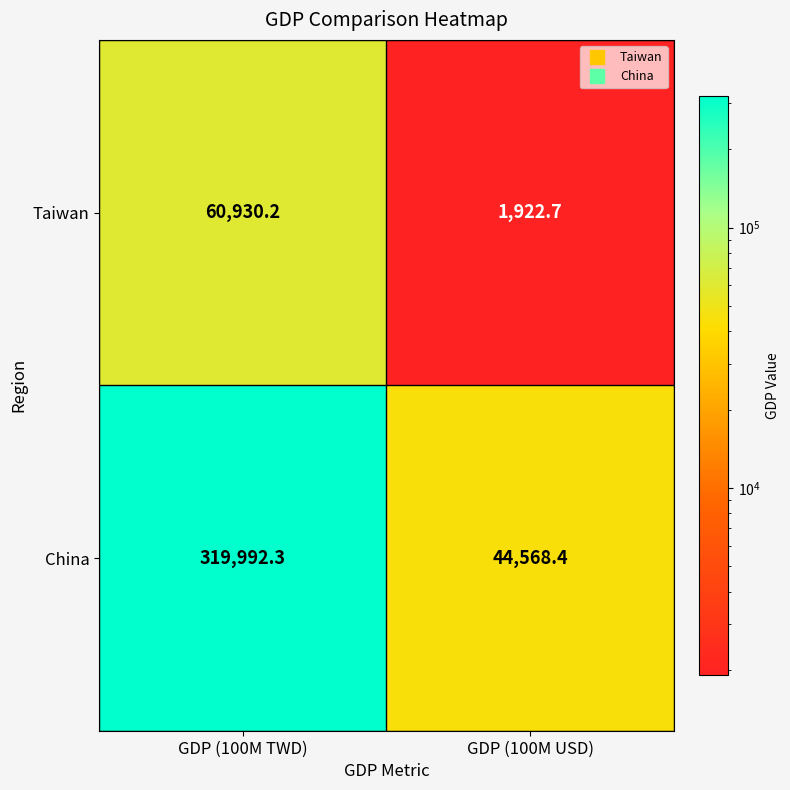

At GDP (100M TWD), list the series in order from largest to smallest.

China, Taiwan